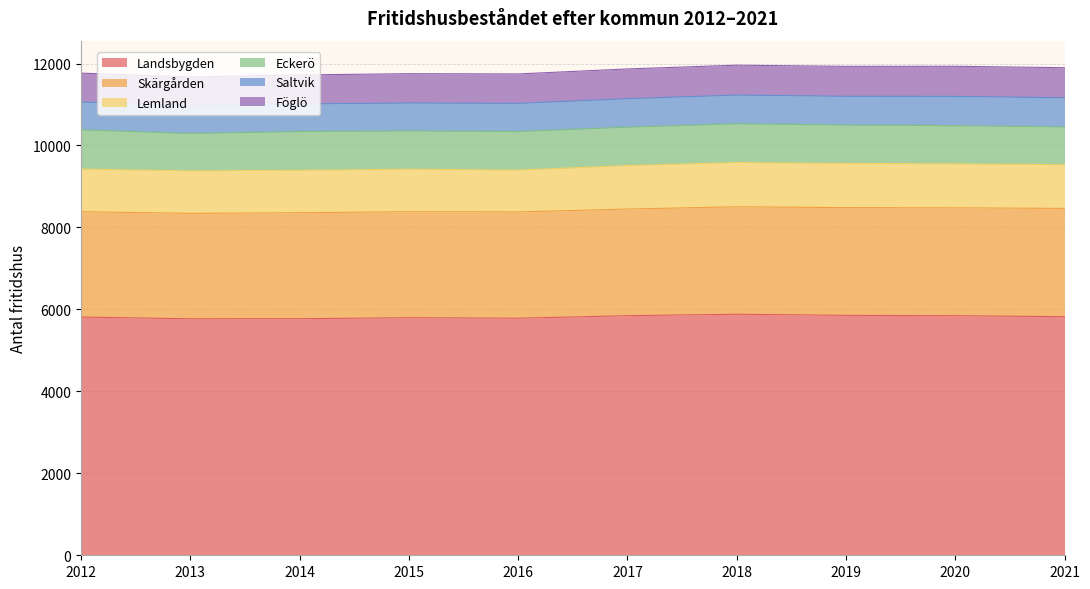

What value does the Föglö series have at 2017, to the nearest 10?

730